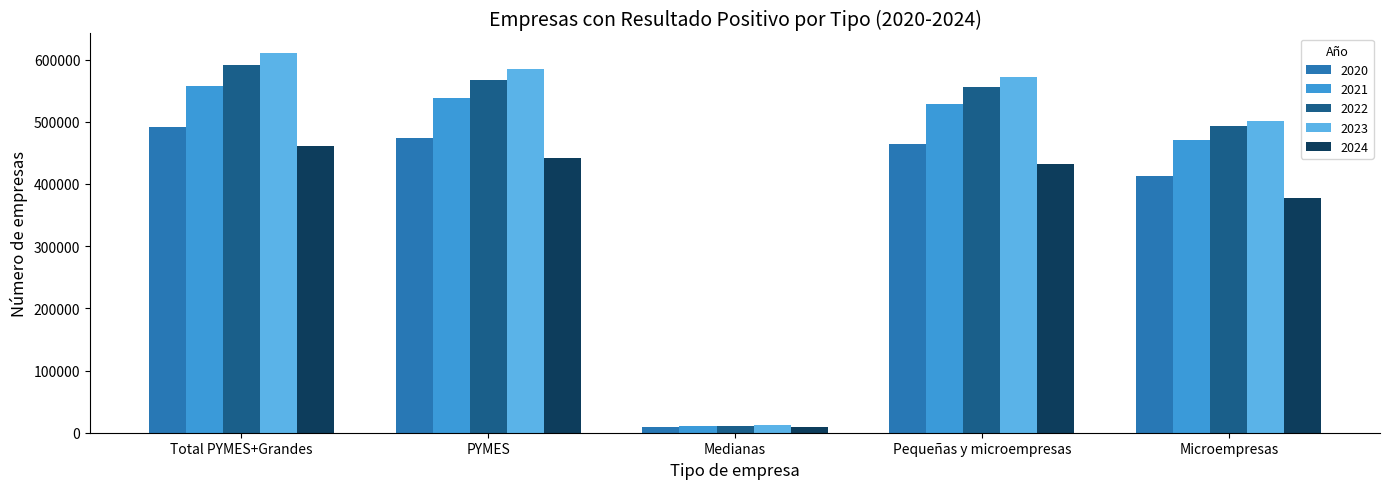

Count the number of categories in the chart.

5